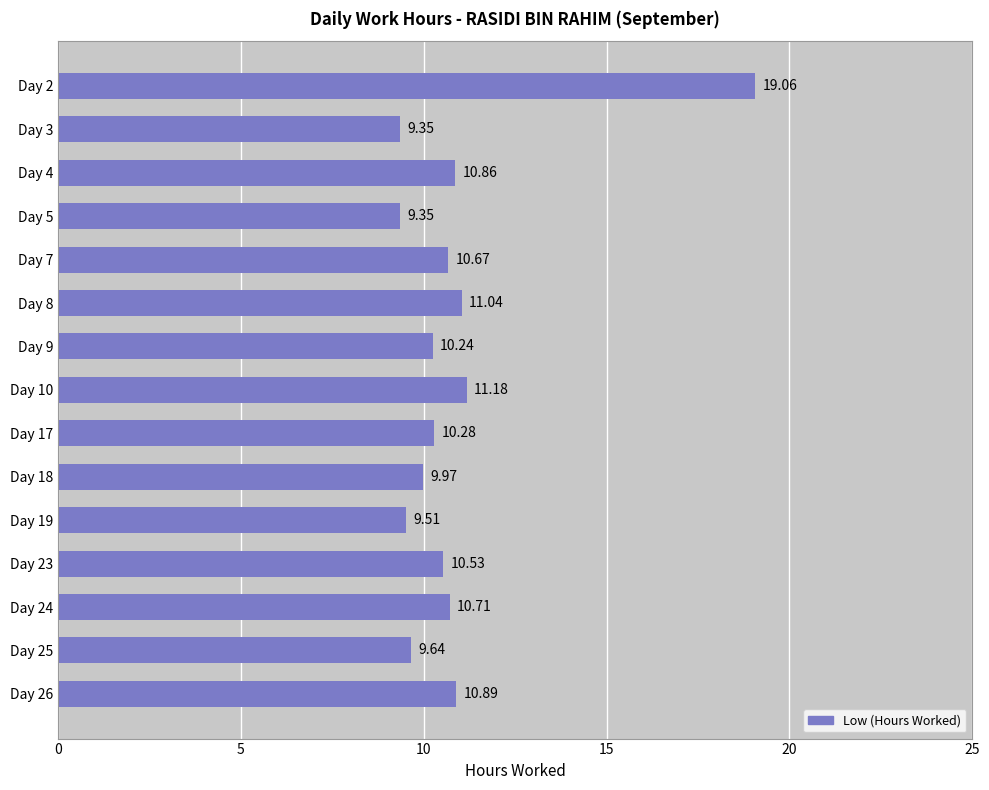

What is the ratio of the value at Day 26 to the value at Day 2?

0.6